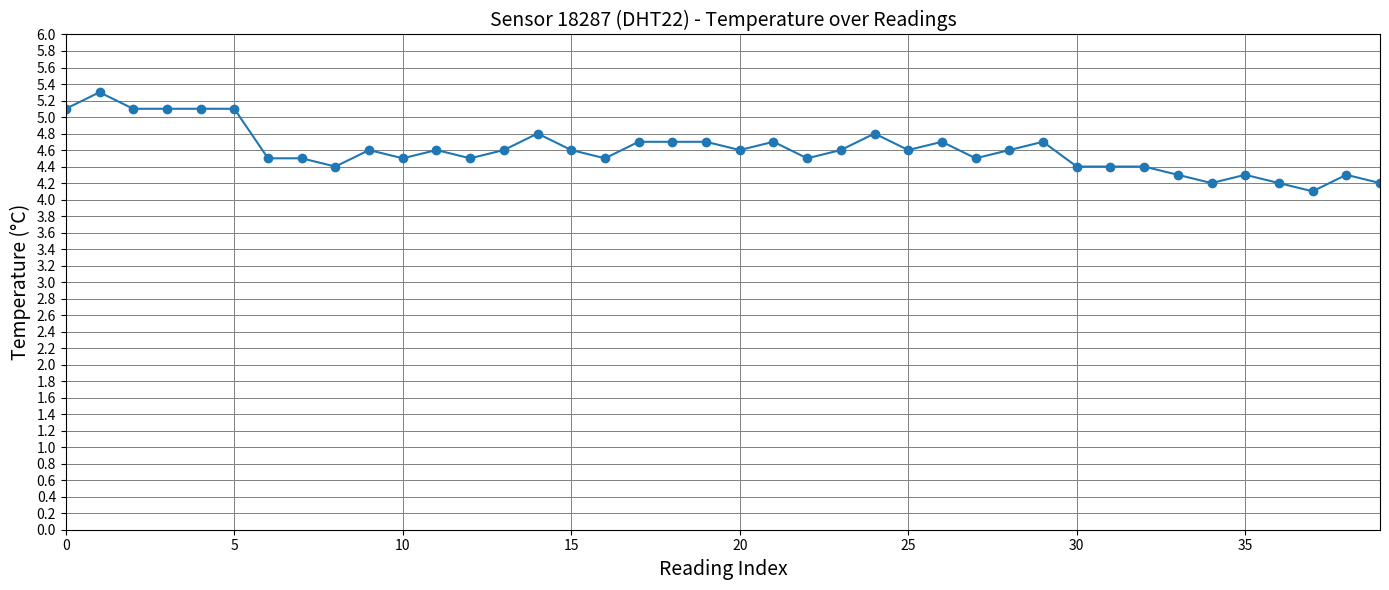

What is the difference between the second highest and second lowest values?

0.9